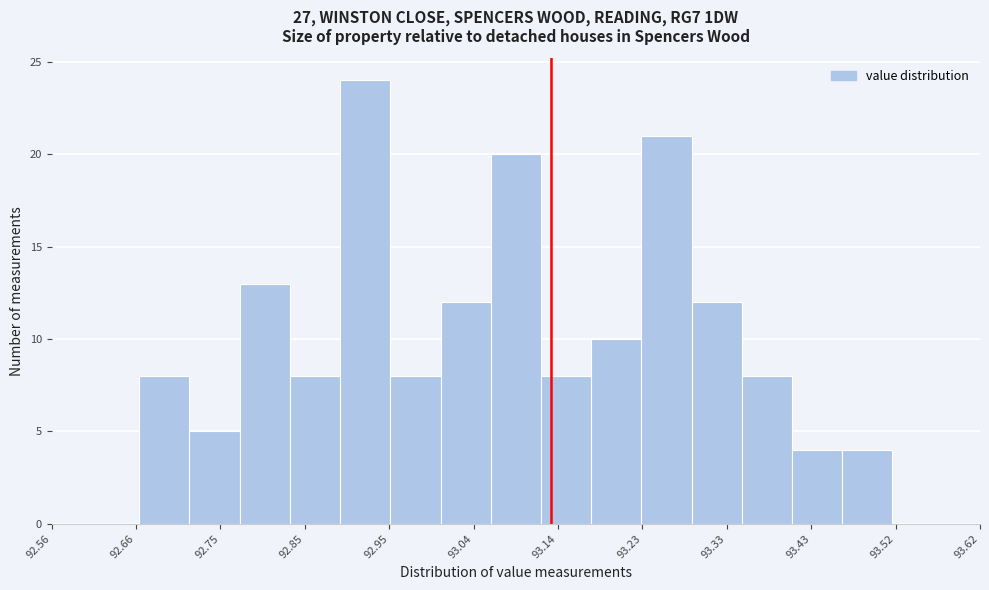

Reading left to right, transcribe this chart: for each bar, give the range it covers on the x-axis and its height. Neither the bar edges nor the heights are printed on the chart, so give them approximately, as read against the axes.

92.66 to 92.72: 8
92.72 to 92.77: 5
92.77 to 92.83: 13
92.83 to 92.89: 8
92.89 to 92.95: 24
92.95 to 93.00: 8
93.00 to 93.06: 12
93.06 to 93.12: 20
93.12 to 93.18: 8
93.18 to 93.23: 10
93.23 to 93.29: 21
93.29 to 93.35: 12
93.35 to 93.41: 8
93.41 to 93.46: 4
93.46 to 93.52: 4